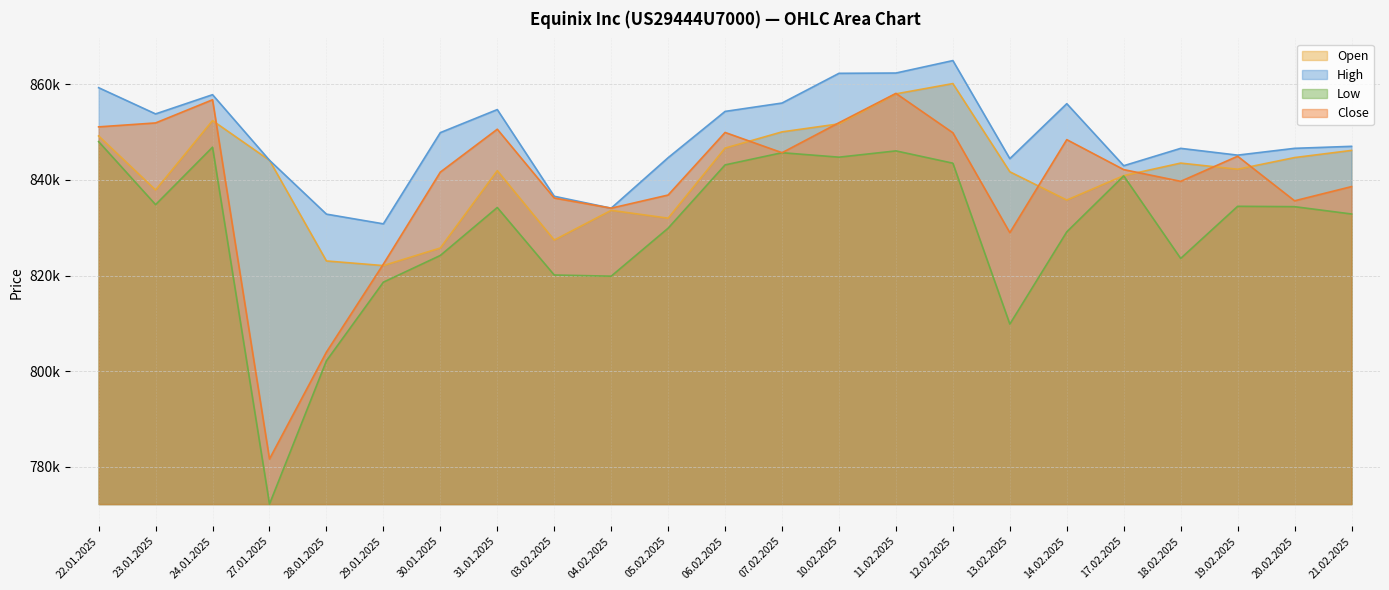

What are all the series names shown in the legend?

Open, High, Low, Close